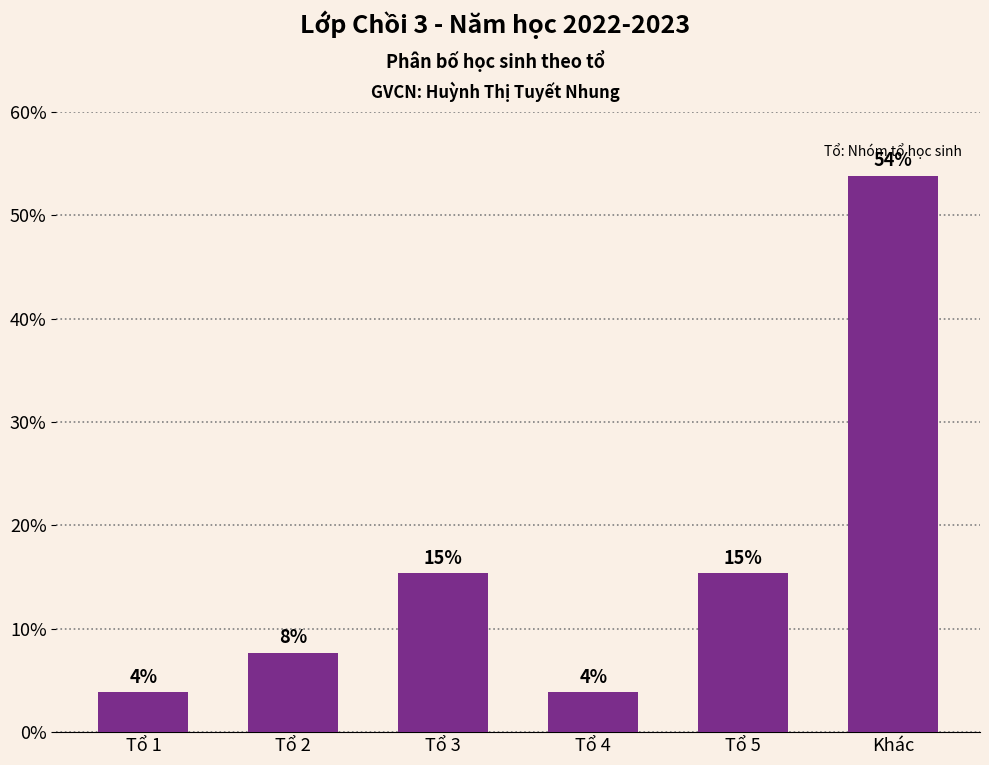

Which label corresponds to the largest value in the chart?

Khác